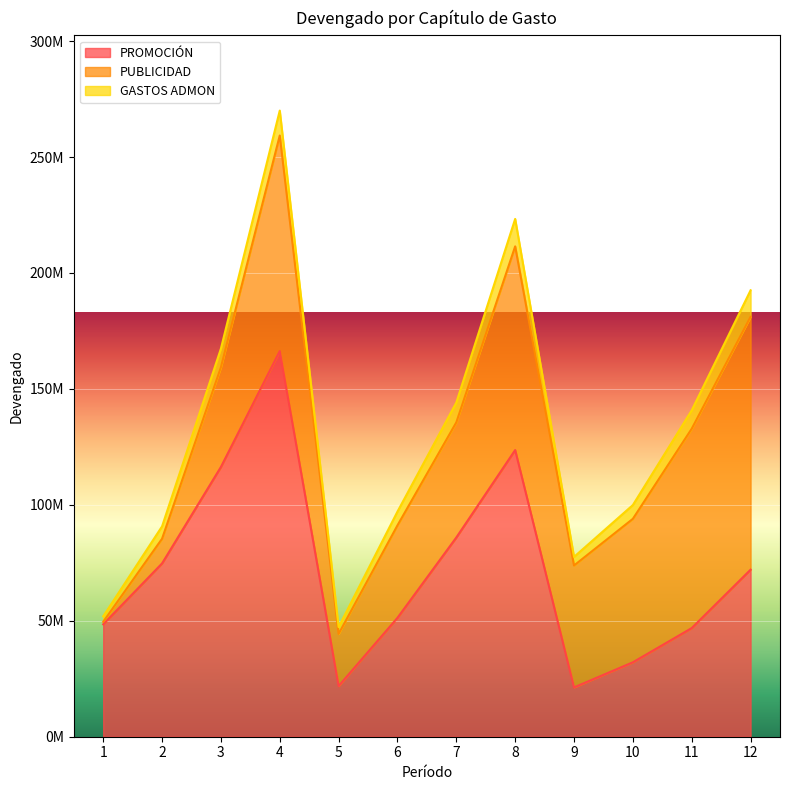

Reading right to left, what are all the values shown in this chart?

PROMOCIÓN: 12=72028380.0	11=46851203.0	10=32098274.0	9=21269626.0	8=123621668.0	7=85921642.0	6=51281281.0	5=21848506.9	4=166295994.0	3=116324558.0	2=74740755.6	1=48460989.4
PUBLICIDAD: 12=109047749.0	11=85967472.0	10=61868477.0	9=52572082.0	8=87843799.0	7=49635369.0	6=39864249.0	5=22478848.0	4=92981452.0	3=42969884.0	2=10628019.3	1=1089459.4
GASTOS ADMON: 12=11440422.0	11=7938392.0	10=5956043.0	9=3702531.0	8=11842719.0	7=8537532.0	6=5941679.0	5=2972822.0	4=10751010.0	3=8042030.0	2=5338265.0	1=2370250.6